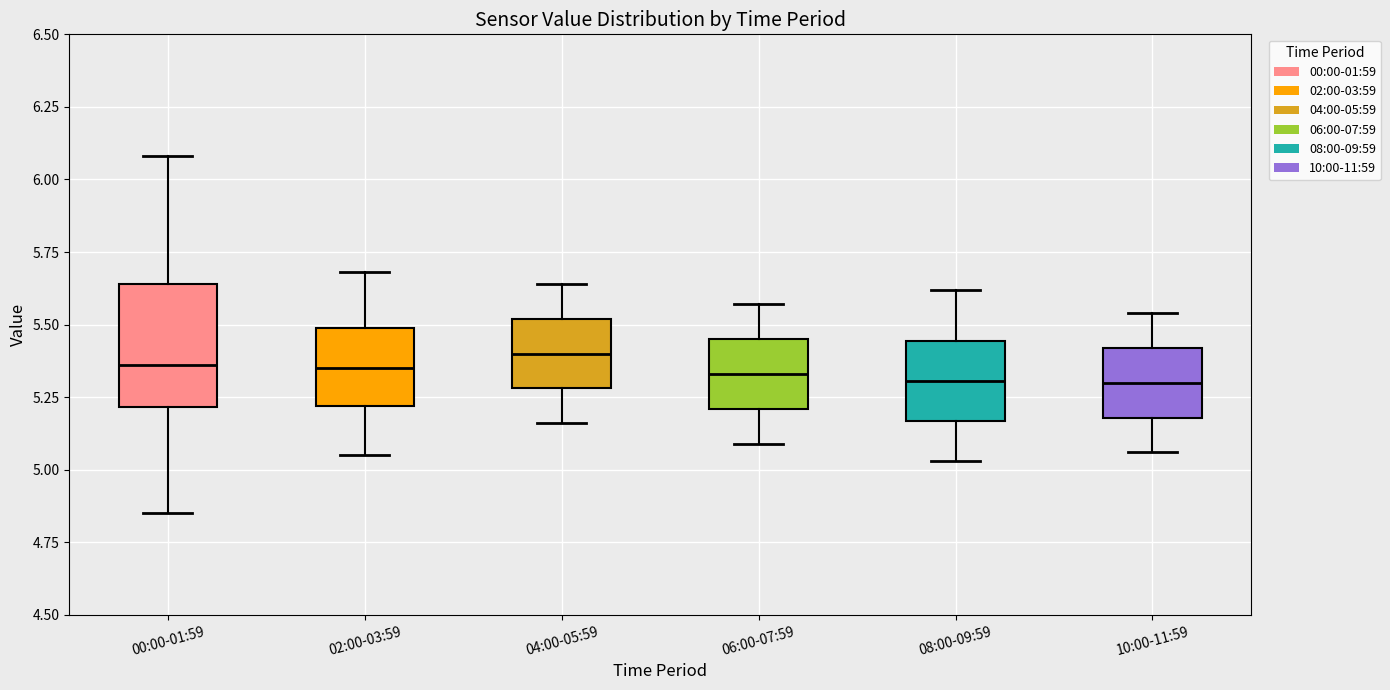

Where is the upper edge of the box for 10:00-11:59 on the y-axis? The values are not printed on the chart, so give them approximately, as read against the axis.

5.40